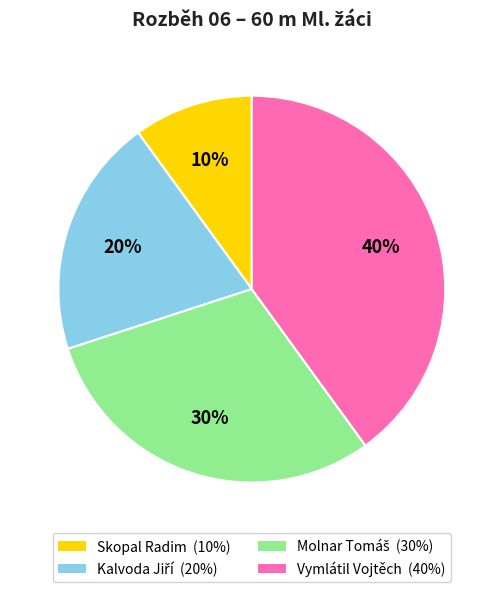

To the nearest percent, what portion does Vymlátil Vojtěch (40%) represent?

40%